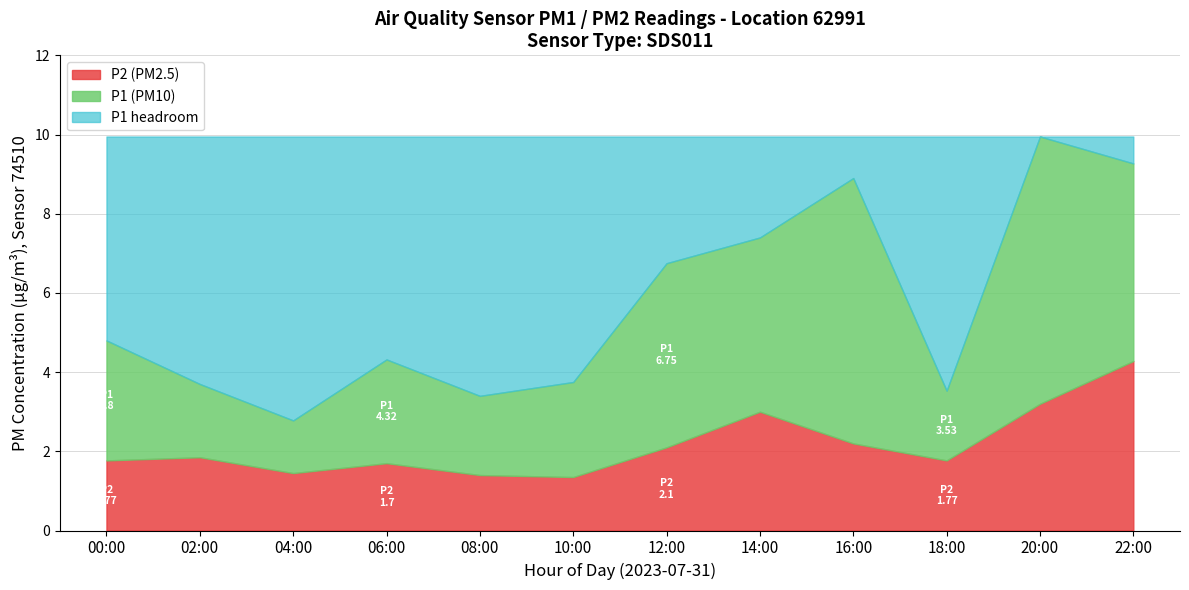

Between 16:00-18:00 and 12:00-14:00, which is larger?

12:00-14:00